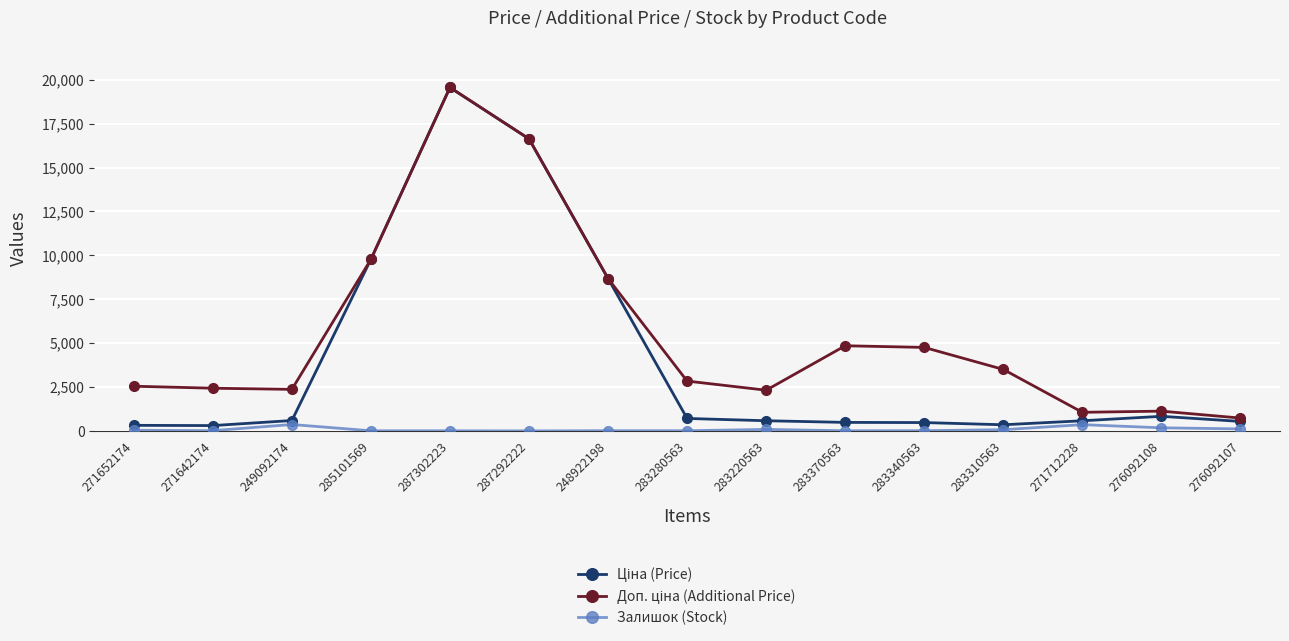

True or false: Залишок (Stock) has a value of 11.0 at 248922198.

True